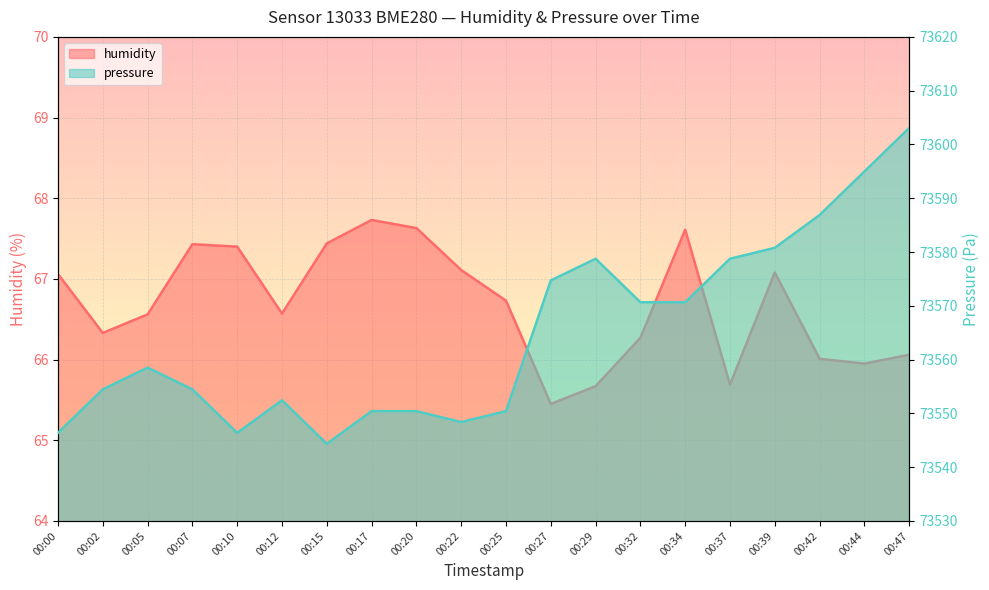

Read the humidity value at 00:07.

67.4